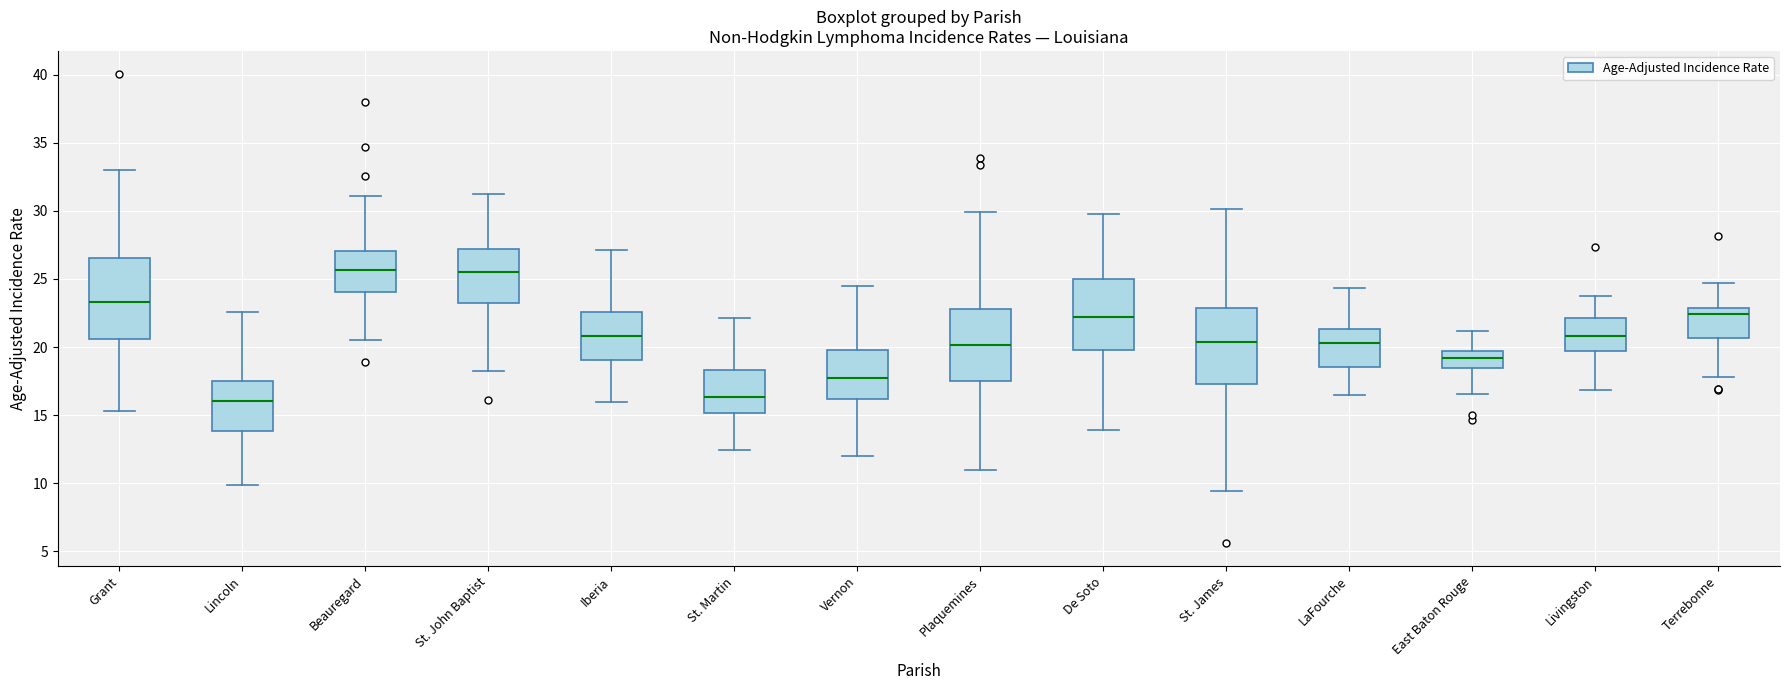

Reading left to right, transcribe this box plot: for each box, give where its median line is, the range the box spans, and where its two whiskers end, as read against the y-axis. The values are not printed on the chart, so give them approximately, as read against the axis.

Grant: median 23.5, box 20.5 to 26.5, whiskers 15.5 to 33.0
Lincoln: median 16.0, box 14.0 to 17.5, whiskers 10.0 to 22.5
Beauregard: median 25.5, box 24.0 to 27.0, whiskers 20.5 to 31.0
St. John Baptist: median 25.5, box 23.0 to 27.0, whiskers 18.5 to 31.0
Iberia: median 21.0, box 19.0 to 22.5, whiskers 16.0 to 27.0
St. Martin: median 16.5, box 15.0 to 18.5, whiskers 12.5 to 22.0
Vernon: median 18.0, box 16.0 to 20.0, whiskers 12.0 to 24.5
Plaquemines: median 20.0, box 17.5 to 23.0, whiskers 11.0 to 30.0
De Soto: median 22.0, box 20.0 to 25.0, whiskers 14.0 to 30.0
St. James: median 20.5, box 17.5 to 23.0, whiskers 9.5 to 30.0
LaFourche: median 20.5, box 18.5 to 21.5, whiskers 16.5 to 24.5
East Baton Rouge: median 19.0, box 18.5 to 19.5, whiskers 16.5 to 21.0
Livingston: median 21.0, box 19.5 to 22.0, whiskers 17.0 to 24.0
Terrebonne: median 22.5, box 20.5 to 23.0, whiskers 18.0 to 24.5